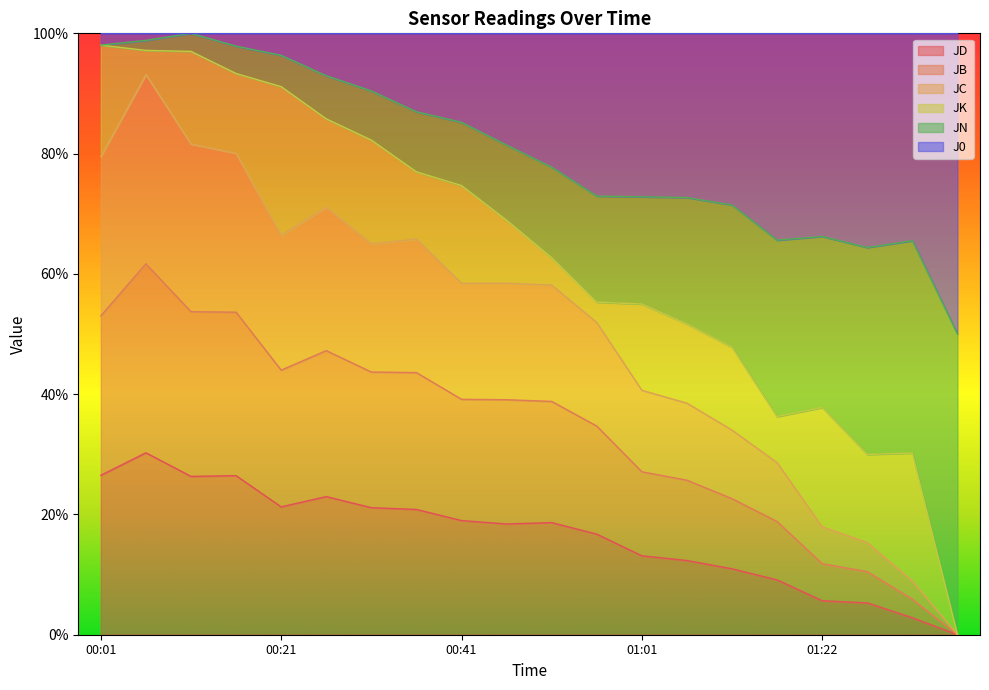

Which has a higher value, 00:06 or 00:26?

00:06